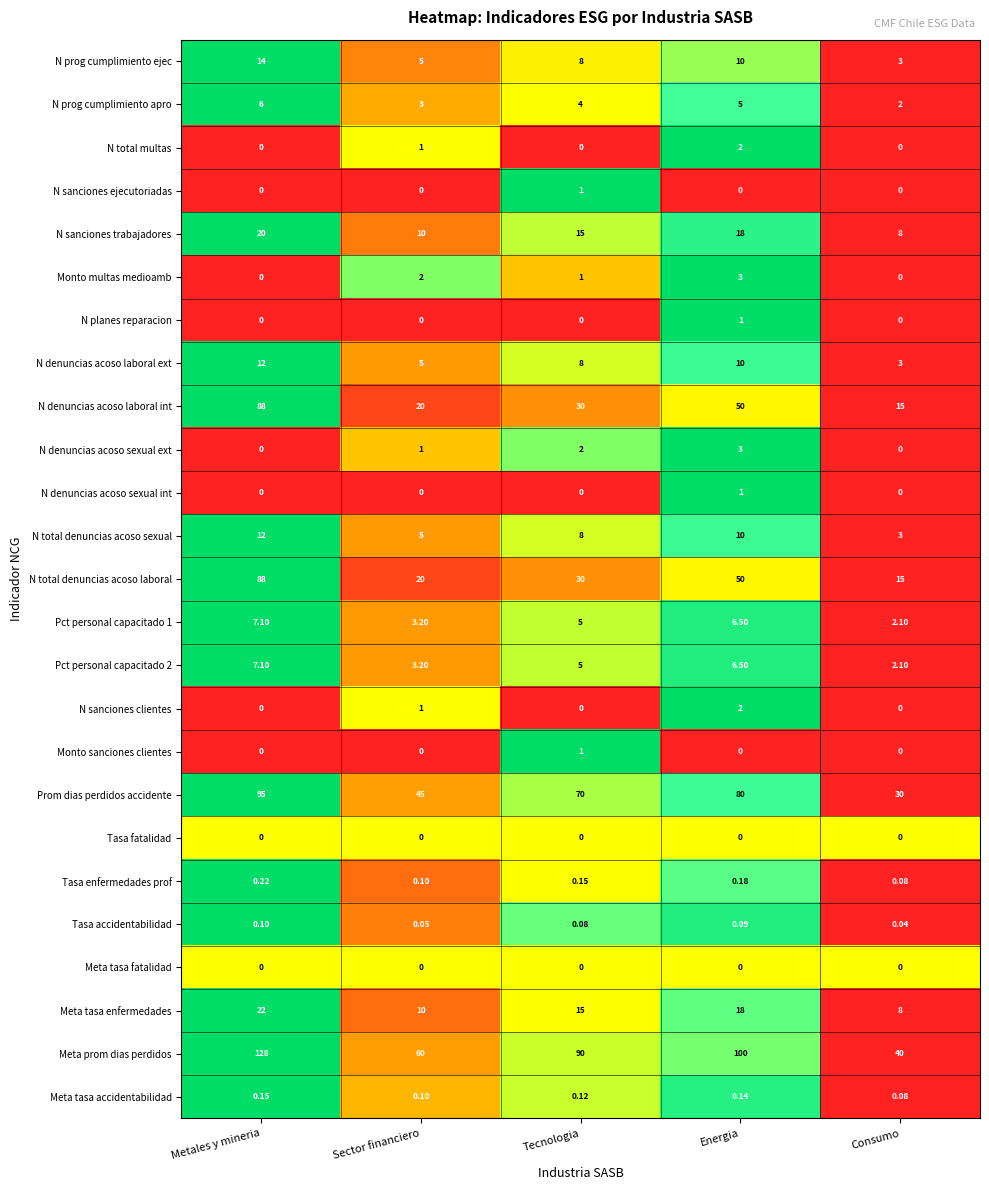

Is the value of Meta prom dias perdidos at Metales y mineria greater than the value of N denuncias acoso sexual int at Consumo?

Yes